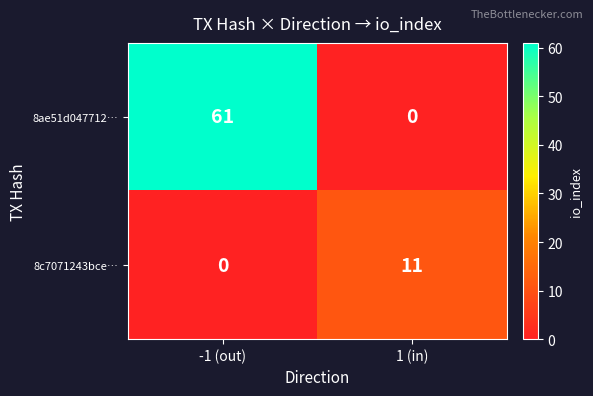

What is the difference between the 8c7071243bce… values at 1 (in) and -1 (out)?

11